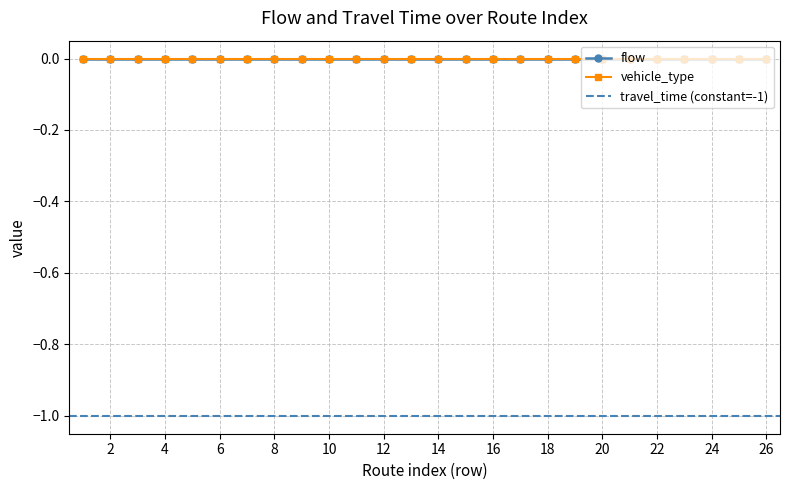

True or false: travel_time and vehicle_type cross at least once.

False